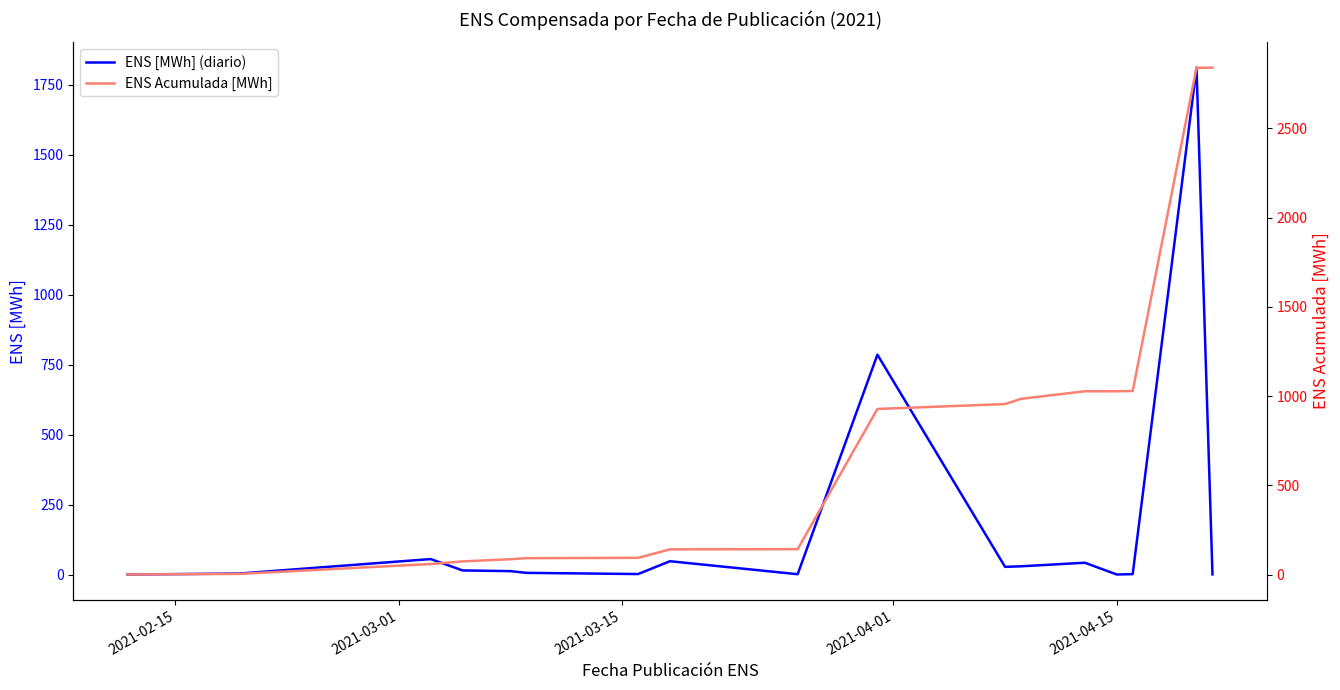

What is the maximum value for ENS [MWh] (diario)?

1811.7